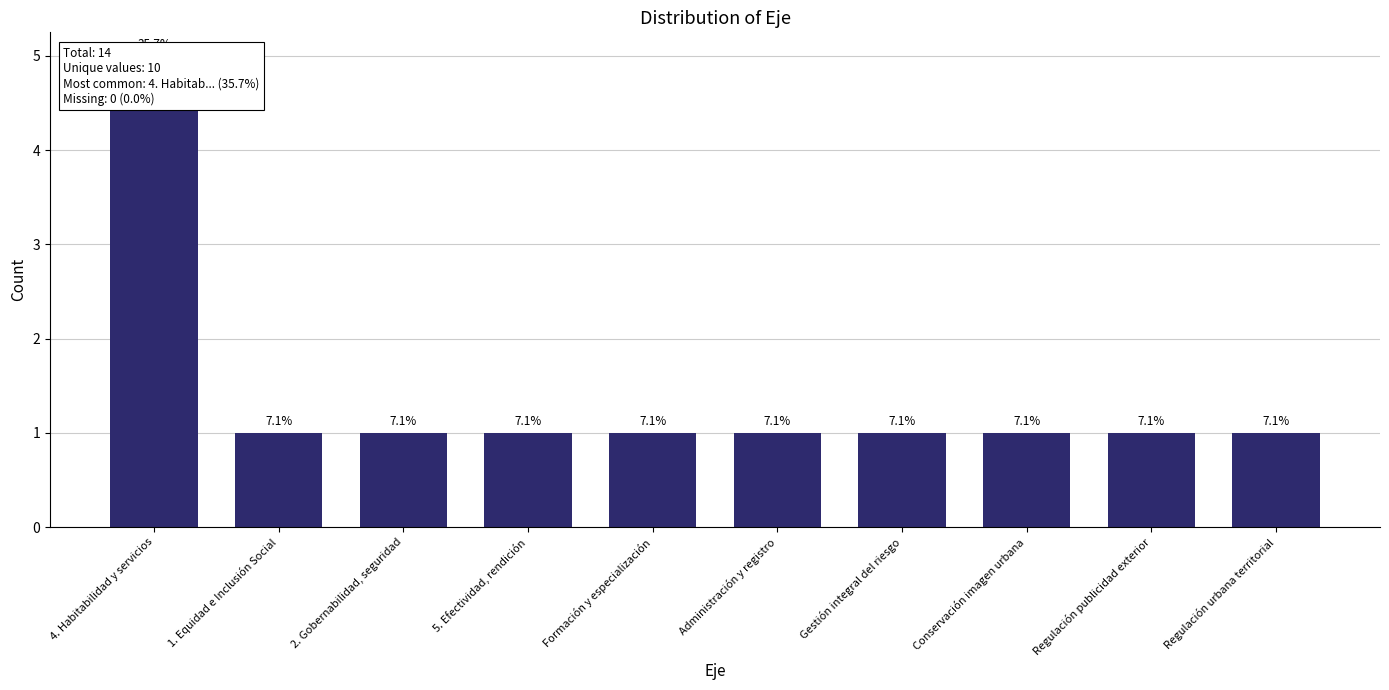

What is the label of the 2nd bar from the right?

Regulación publicidad exterior